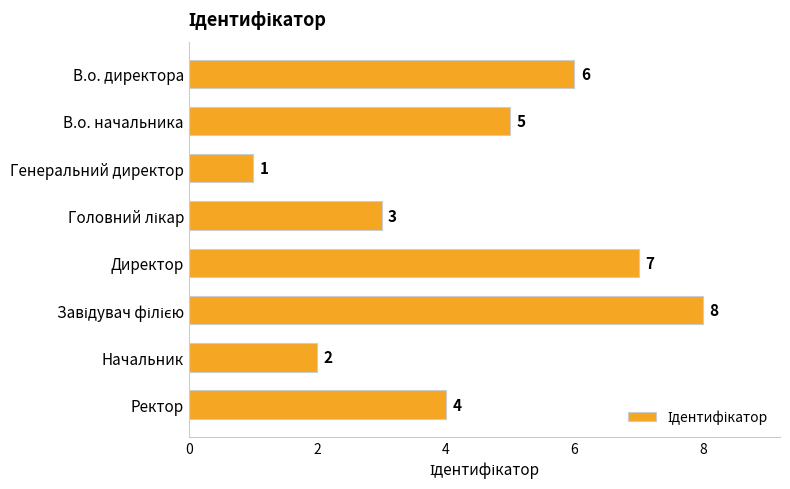

Which has a higher value, Начальник or Ректор?

Ректор